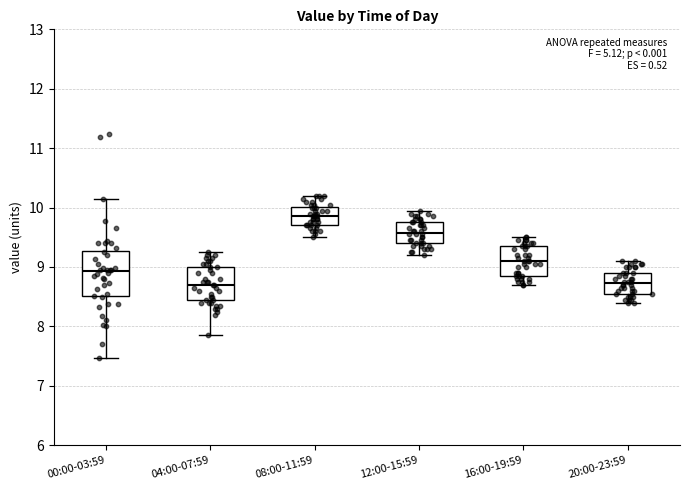

Which box is the tallest, from its lower edge to its upper edge?

00:00-03:59